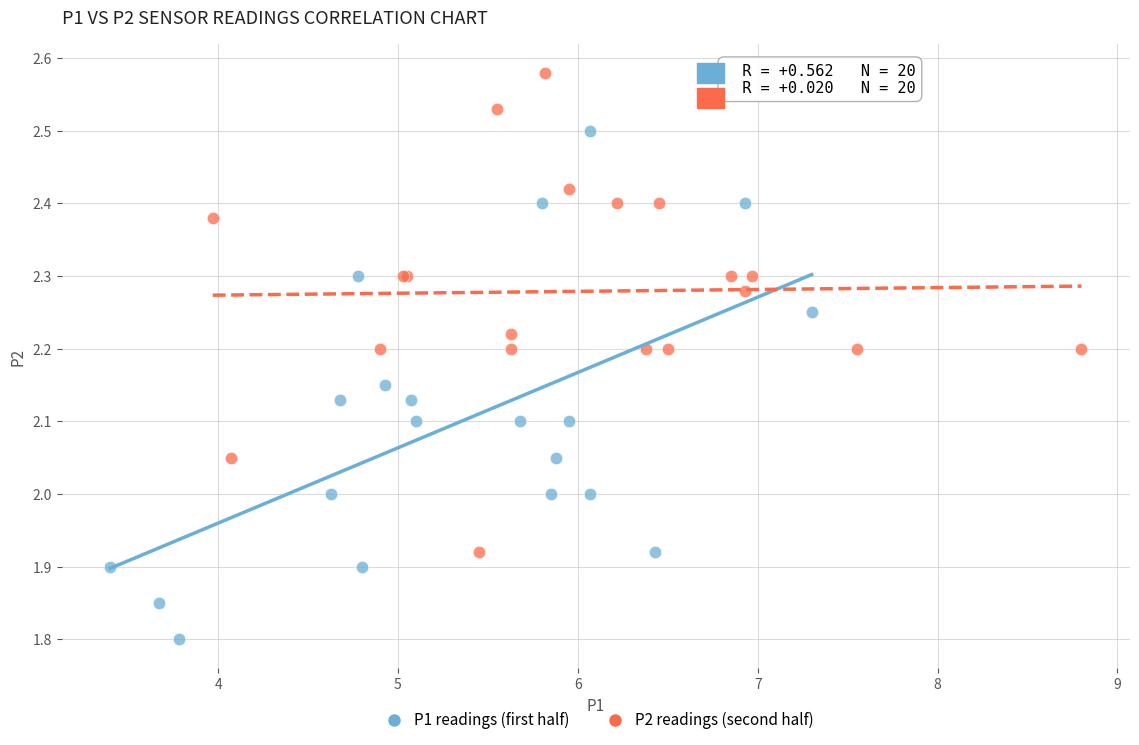

Which series contains the highest Y value?

P2 readings (second half)